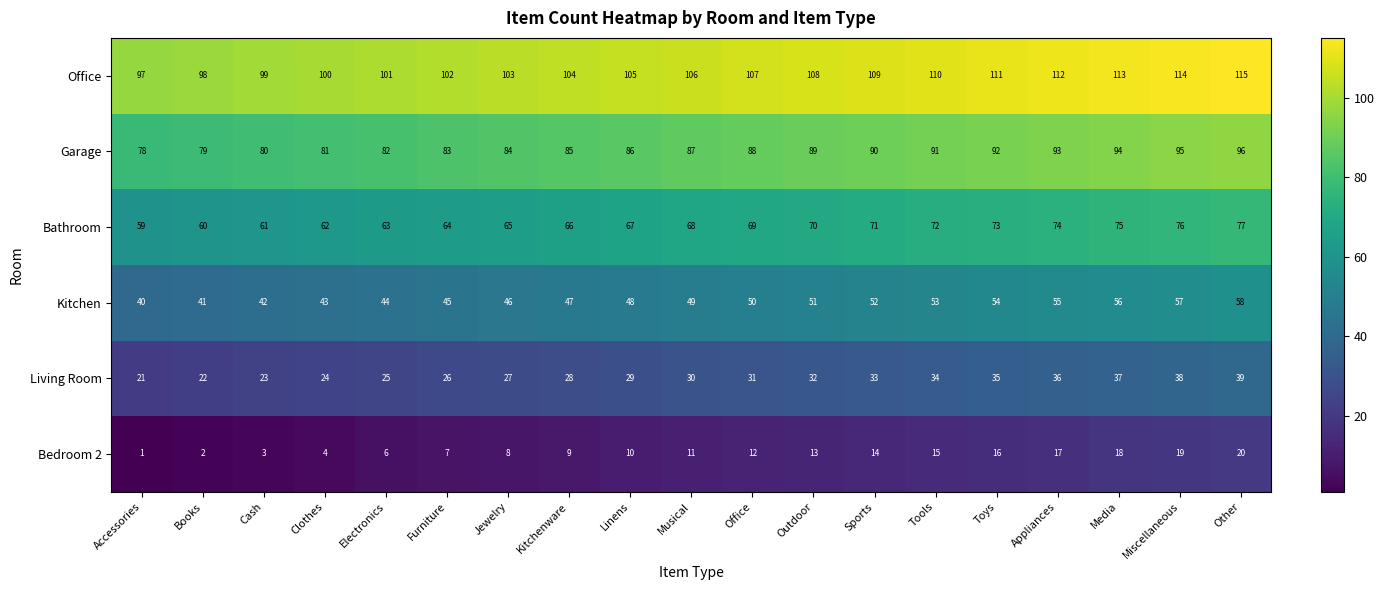

What is the difference between the second highest and second lowest values in the Living Room series?

16